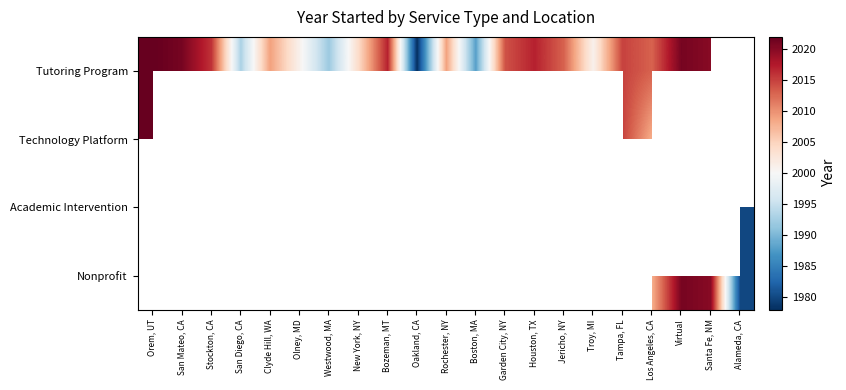

List the series in order of their peak value, highest first.

Tutoring Program, Technology Platform, Academic Intervention, Nonprofit